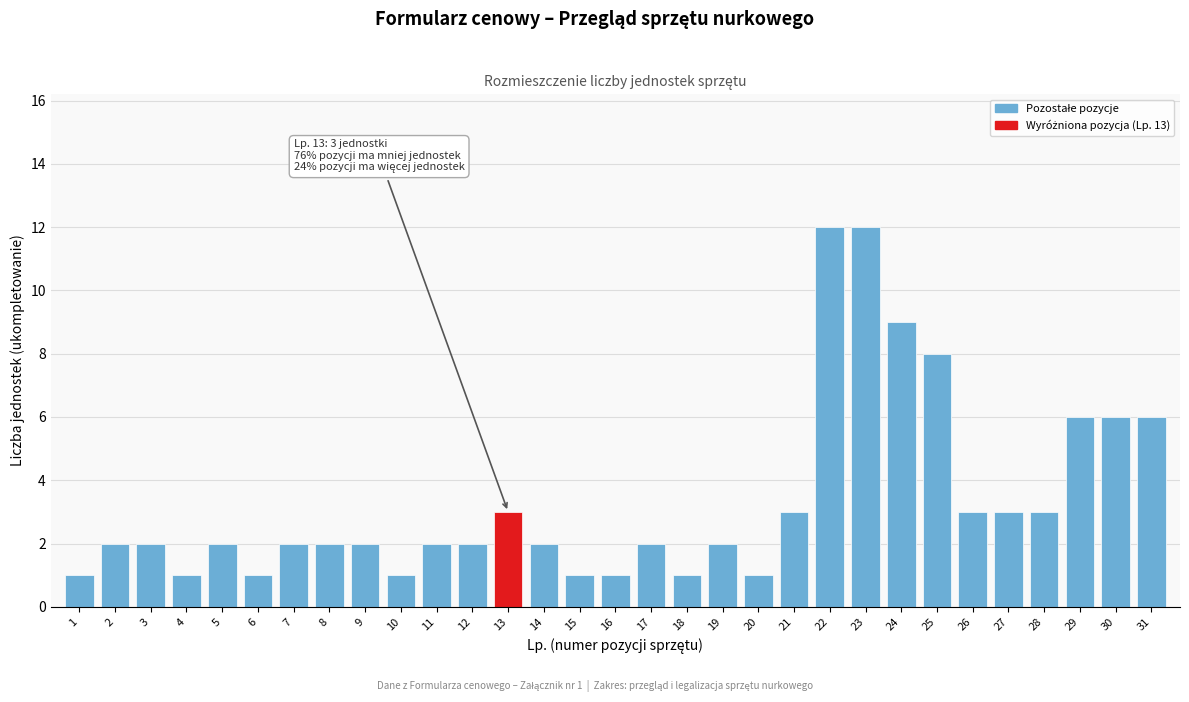

What is the difference between the maximum and second lowest values?

11